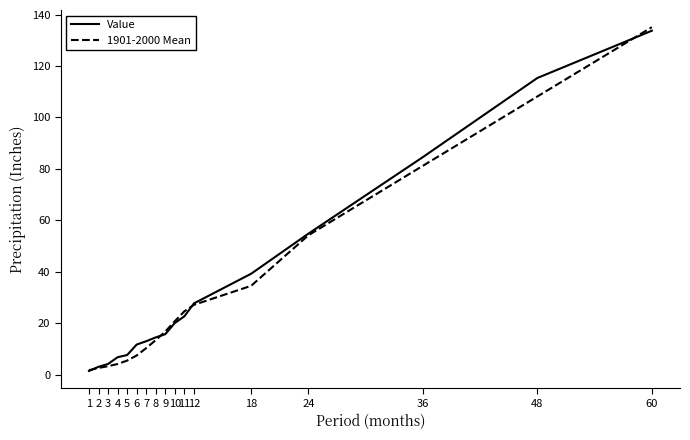

Which series changed the most between 3 and 18?

Value